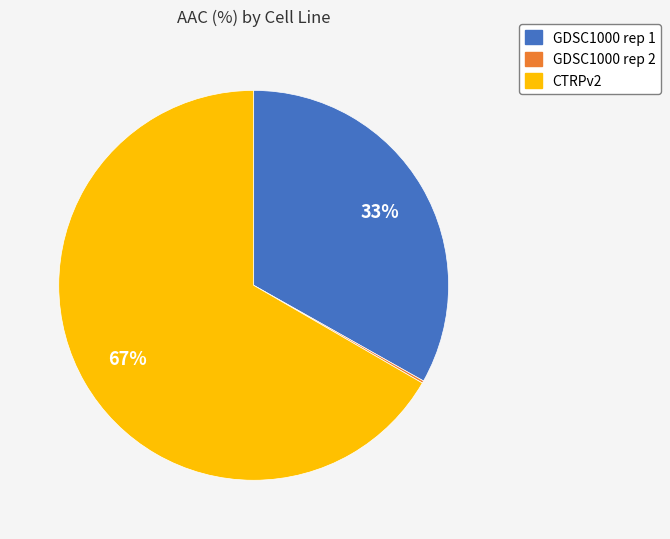

Is it true that CTRPv2 is 75% of the pie?

False